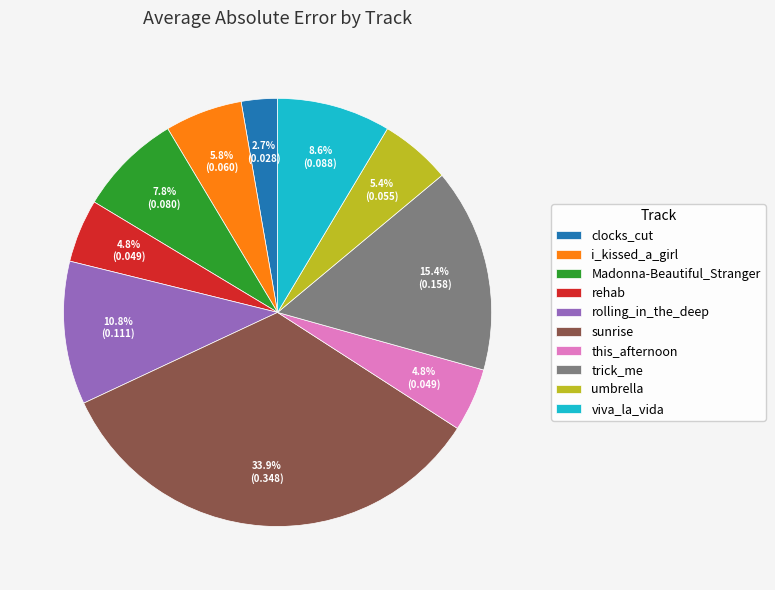

What portion of the pie excludes sunrise?

66.1%